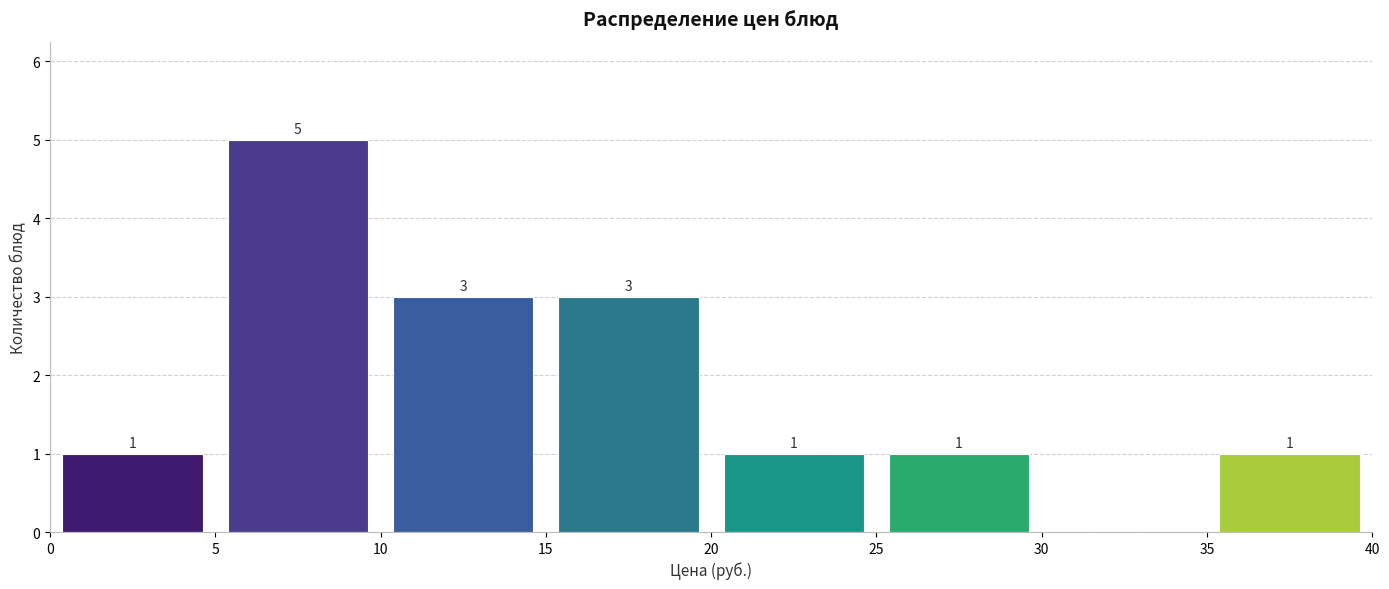

Which range on the x-axis has the tallest bar?

5 to 10